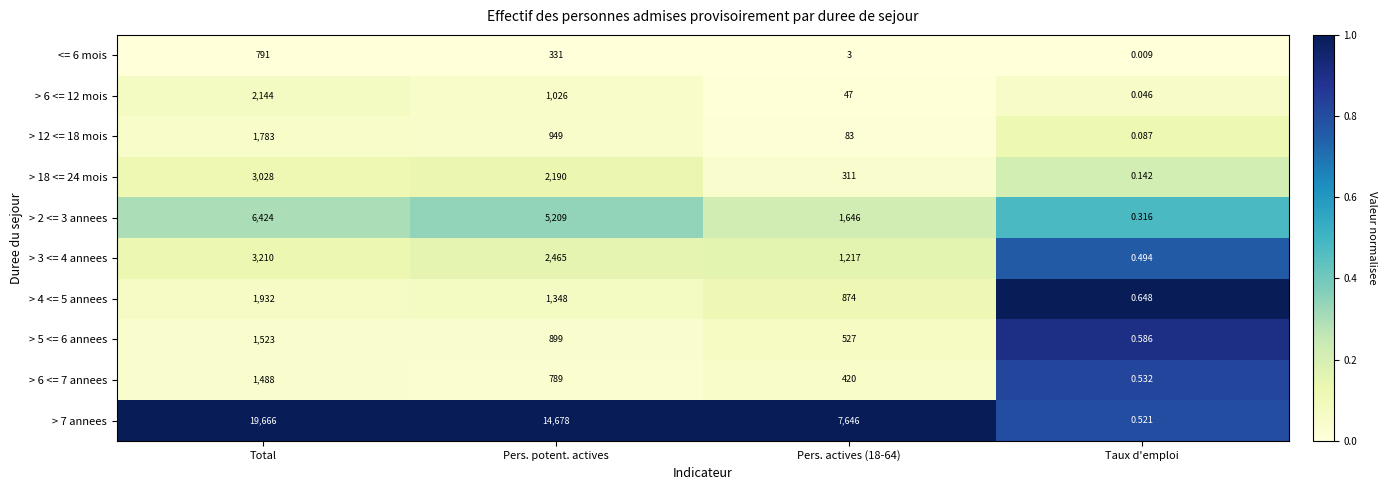

Which category has the highest value in the > 3 <= 4 annees series?

Total